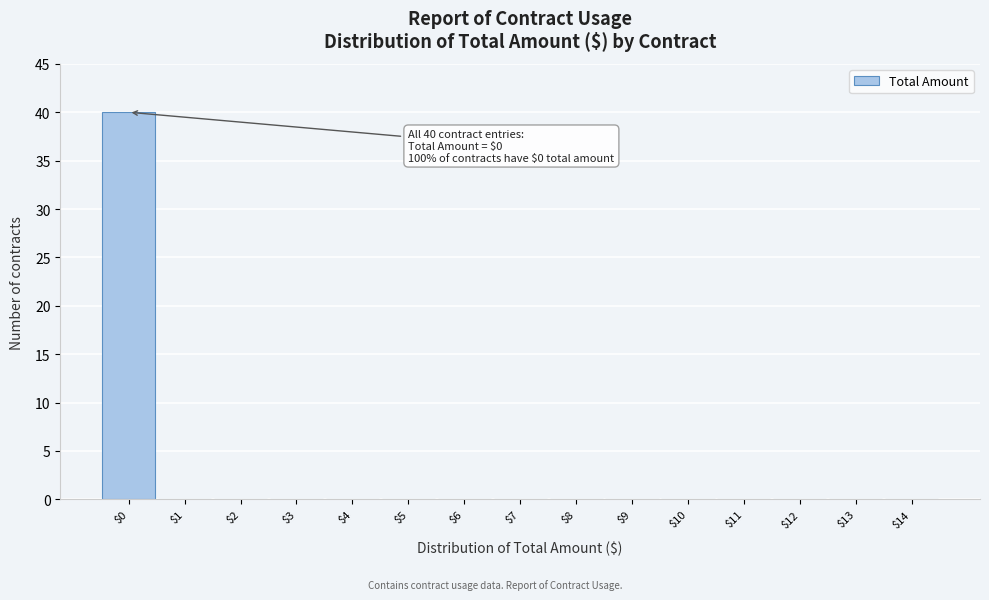

Which range on the x-axis has the tallest bar?

-0.5 to 0.5